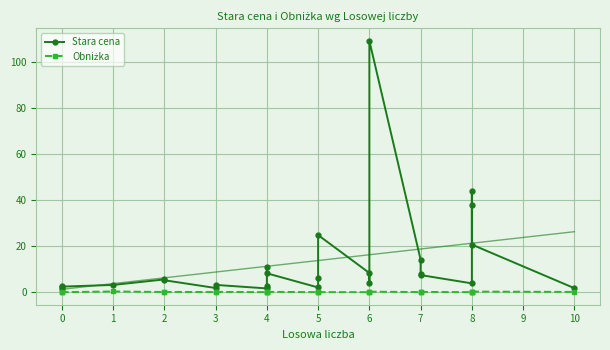

True or false: Obniżka has a value of 0.0 at 4.

False